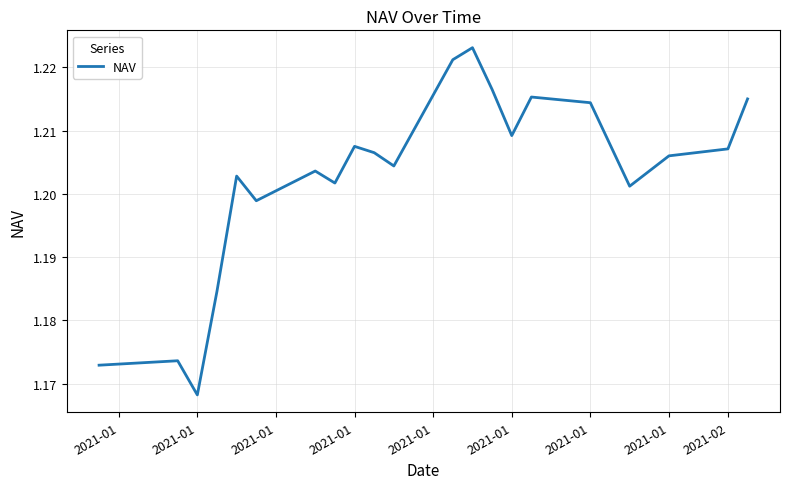

How many lines are shown in the chart?

1